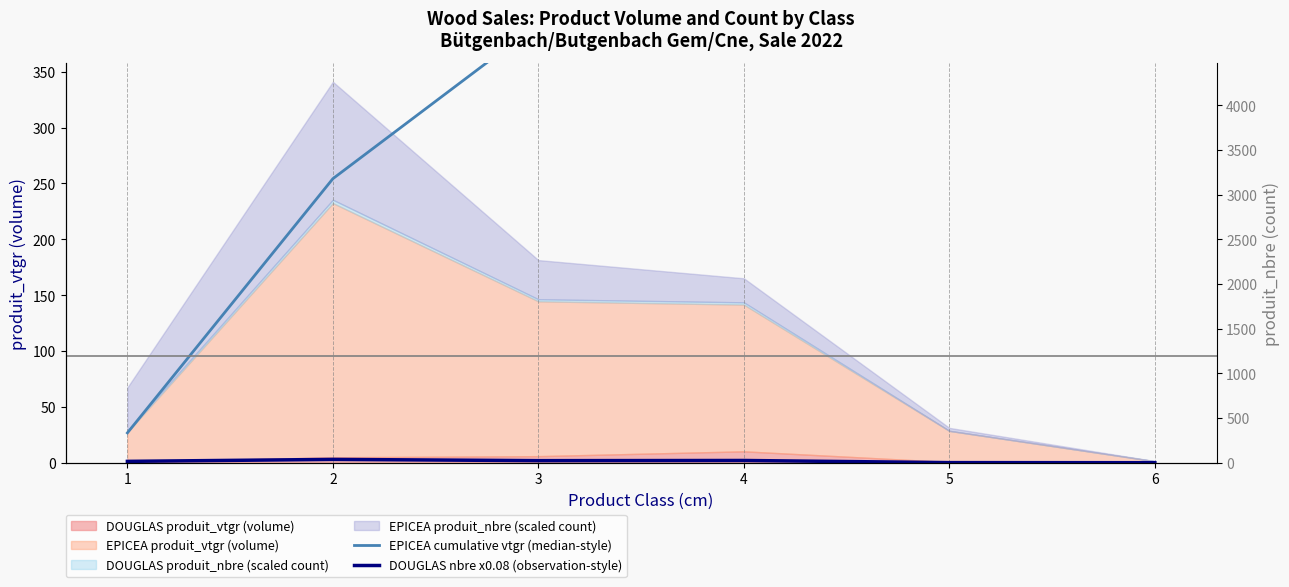

How many lines are shown in the chart?

2